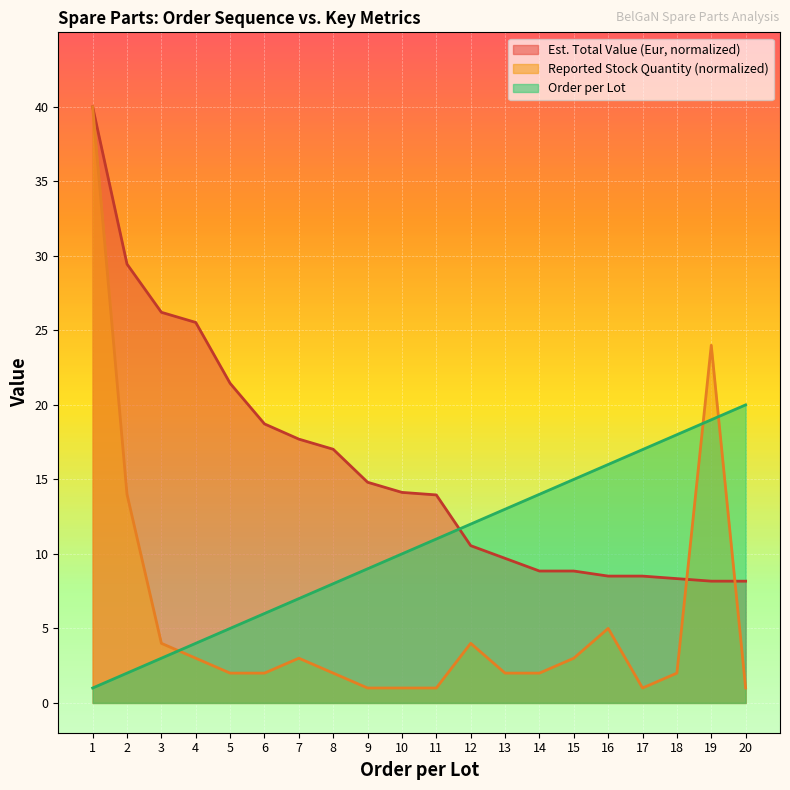

How many lines are shown in the chart?

3